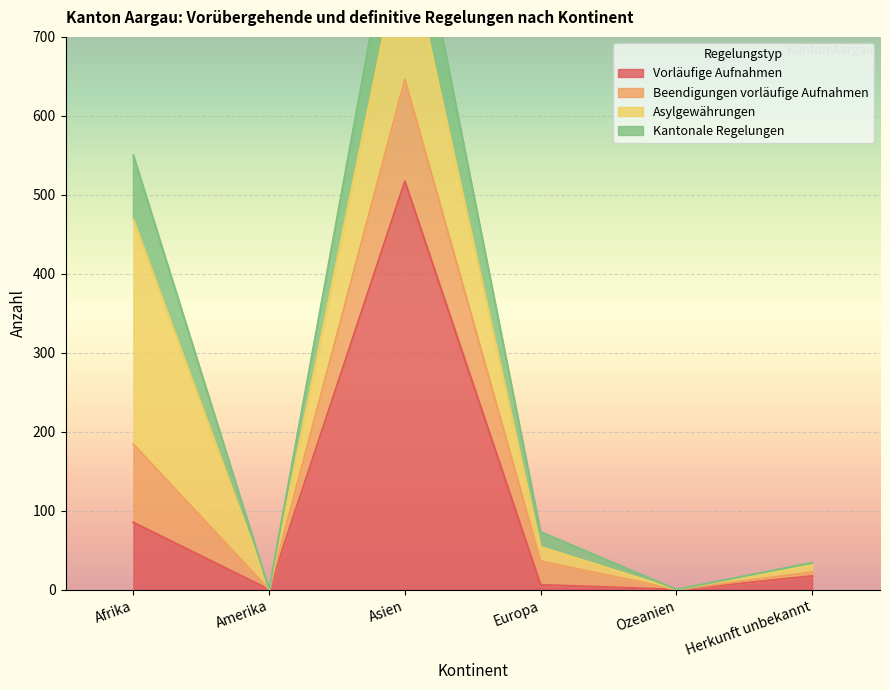

Is it true that Kantonale Regelungen equals 446 at Asien?

False